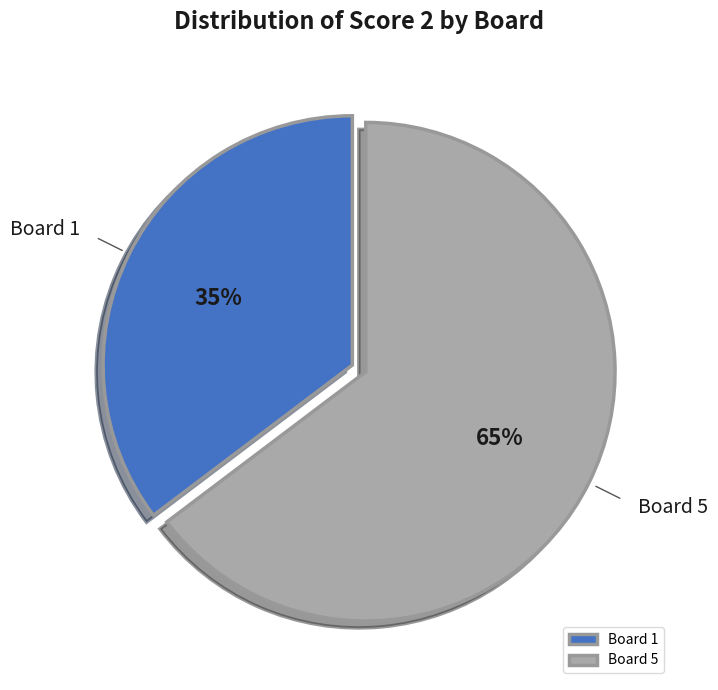

What is the largest slice in the pie chart?

Board 5